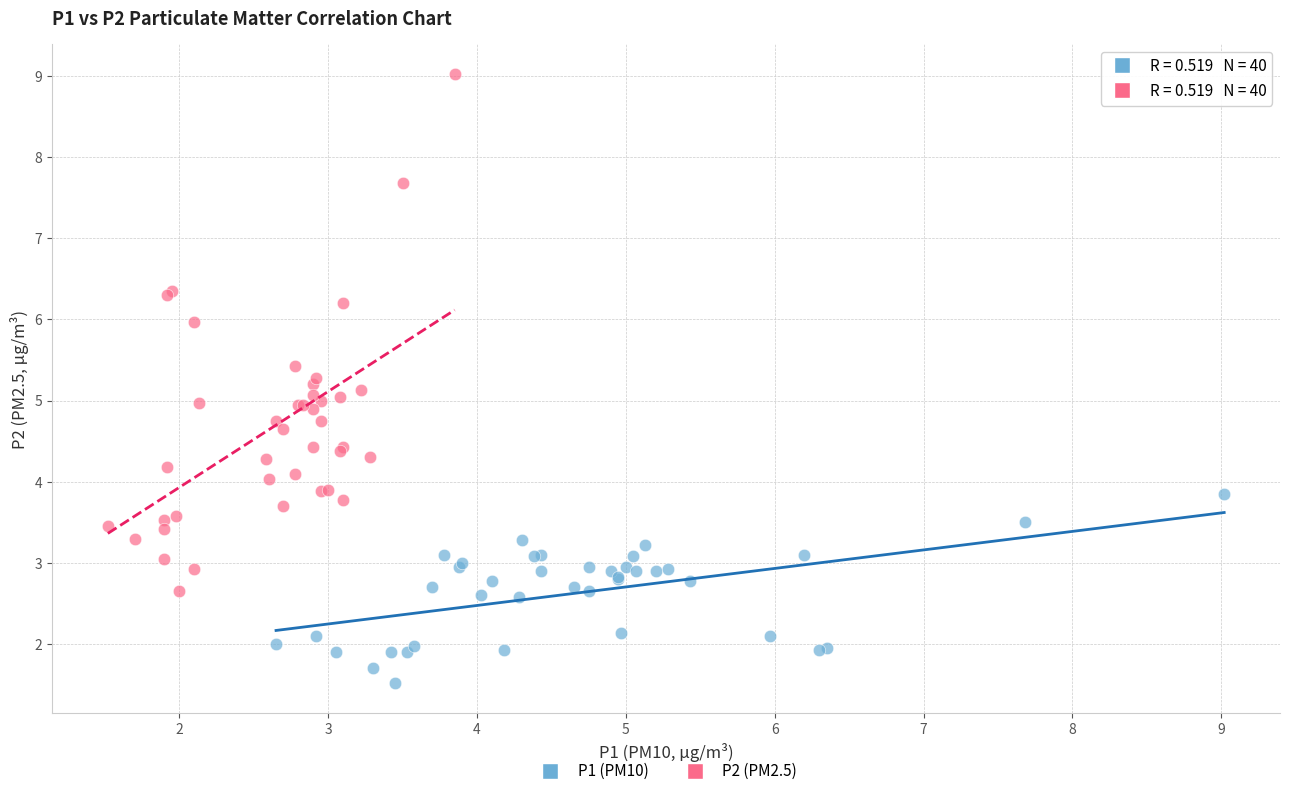

Which series reaches the minimum Y coordinate?

P1 (PM10)